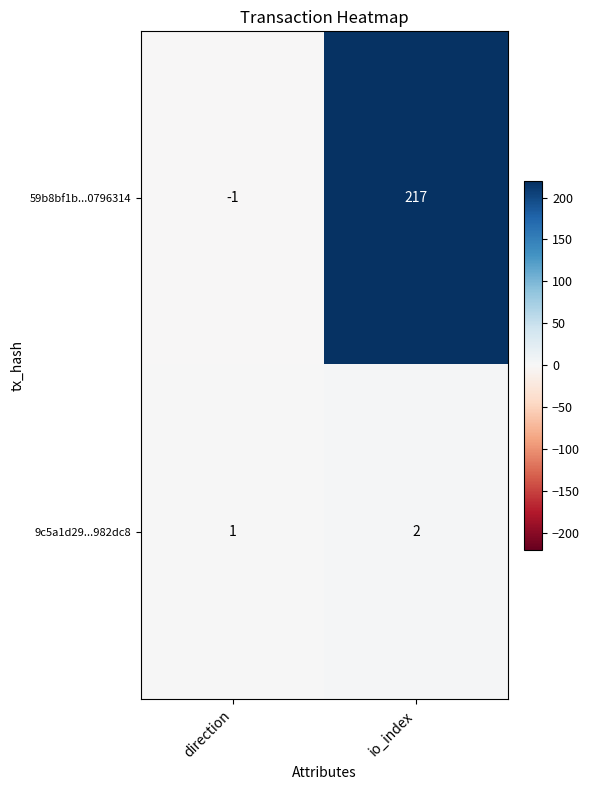

At which category is the sum across all series the highest?

io_index